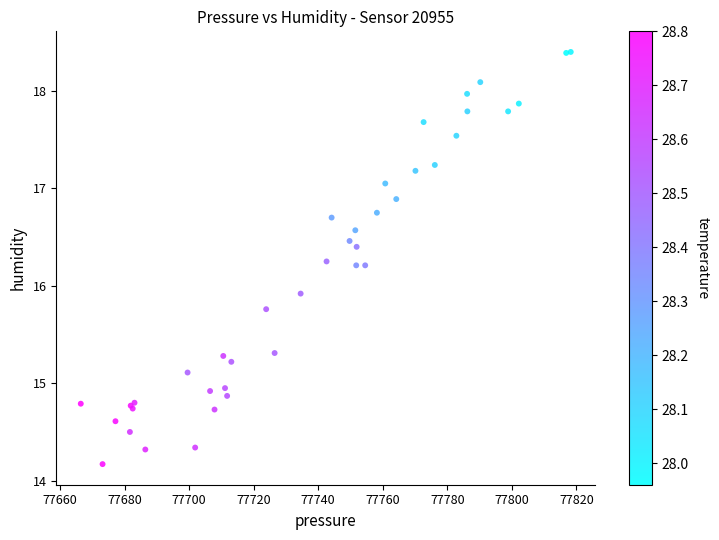

What Y value in the scatter plot is closest to 16?

15.9